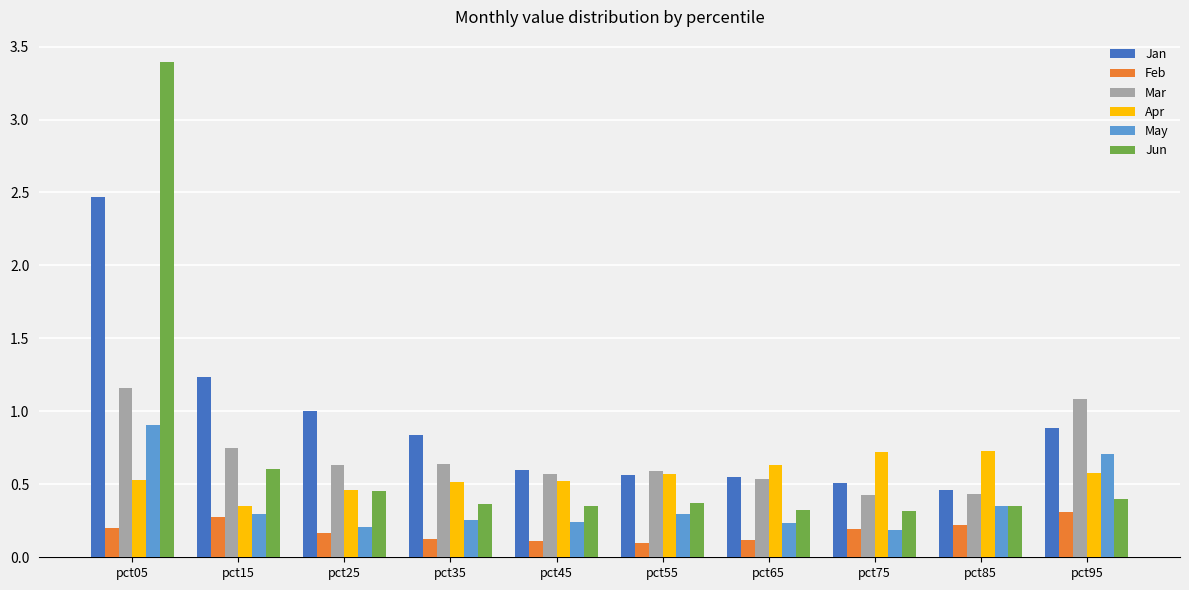

How many categories are shown in the chart?

10